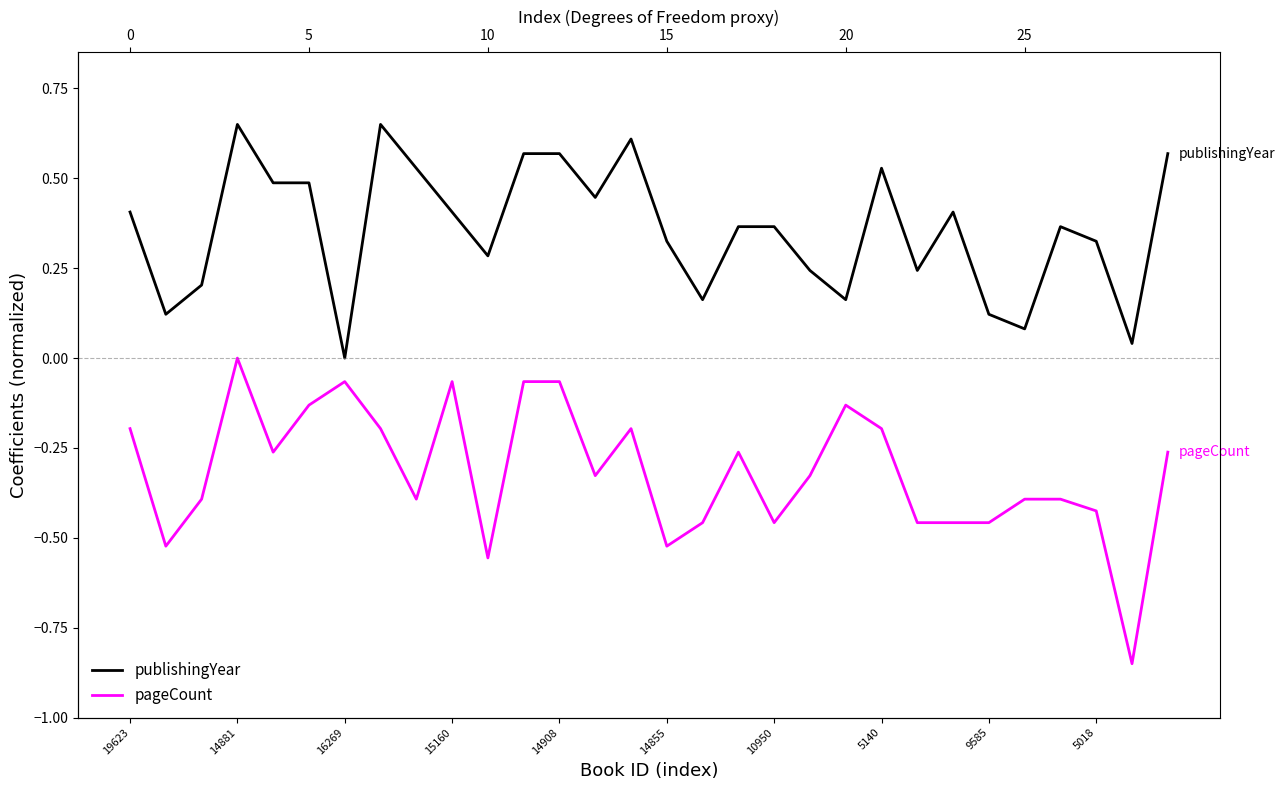

What is the label of the 16th point from the left?

14855